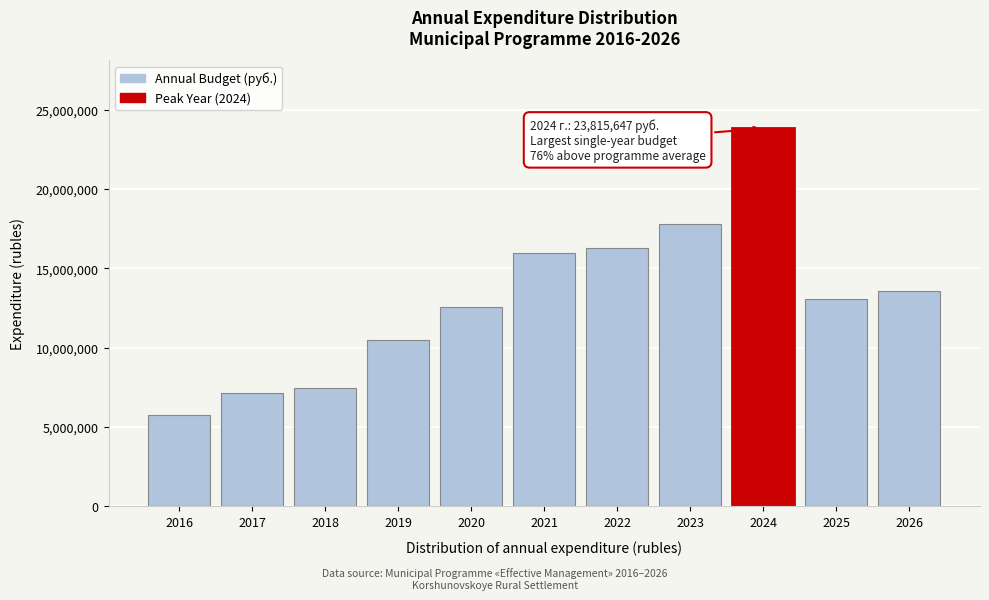

Reading right to left, list all the values displayed in this chart.

2026=13573850.0	2025=13053660.0	2024=23815647.1	2023=17803261.7	2022=16300682.2	2021=15962098.0	2020=12554065.0	2019=10512840.3	2018=7485929.0	2017=7178220.0	2016=5744370.0